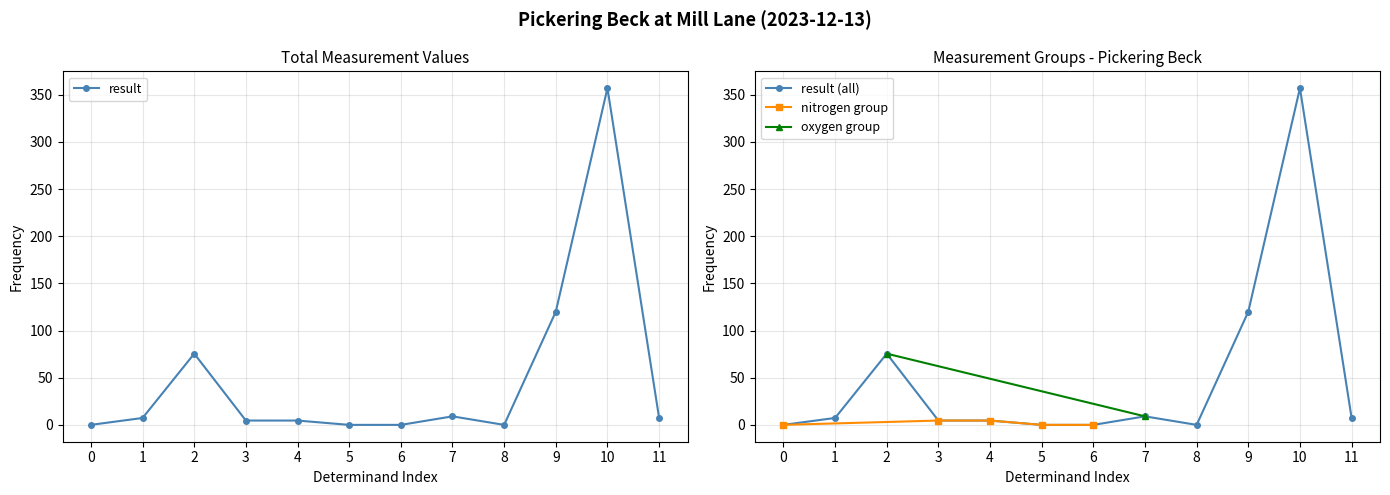

True or false: result has more than 0 points higher than both neighbors.

True